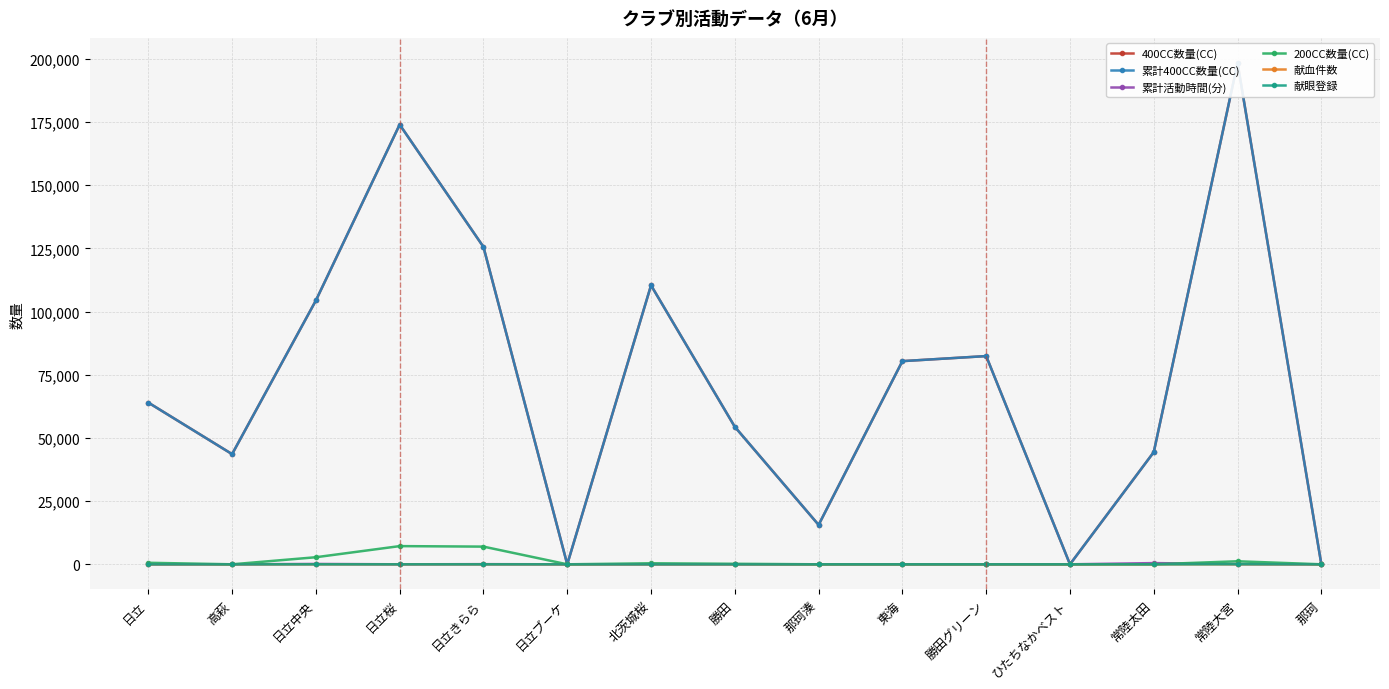

Which category has the highest value in the 200CC数量(CC) series?

日立桜